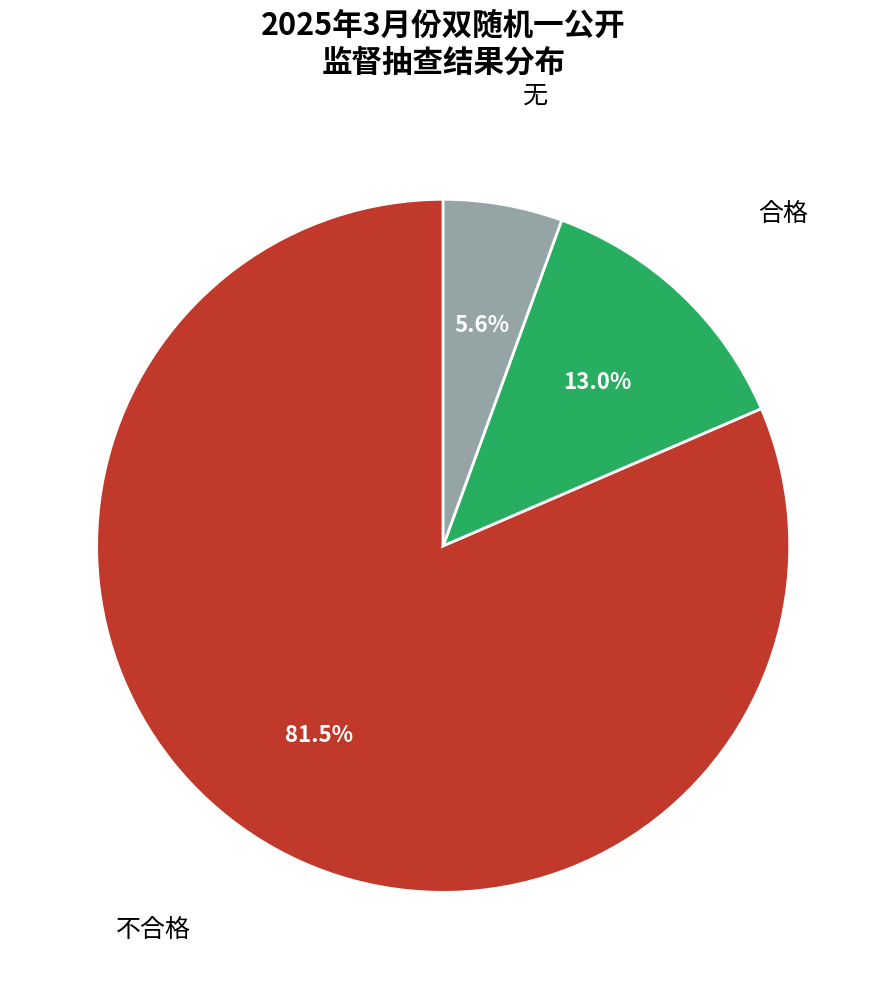

How many slices are in this pie chart?

3